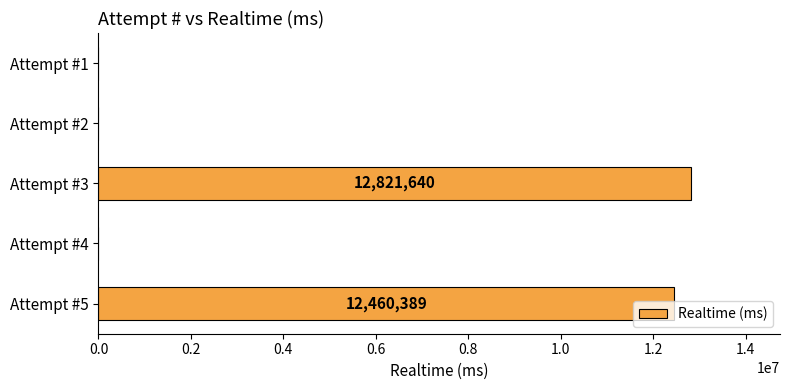

Is it true that the value at Attempt #2 is 0?

True